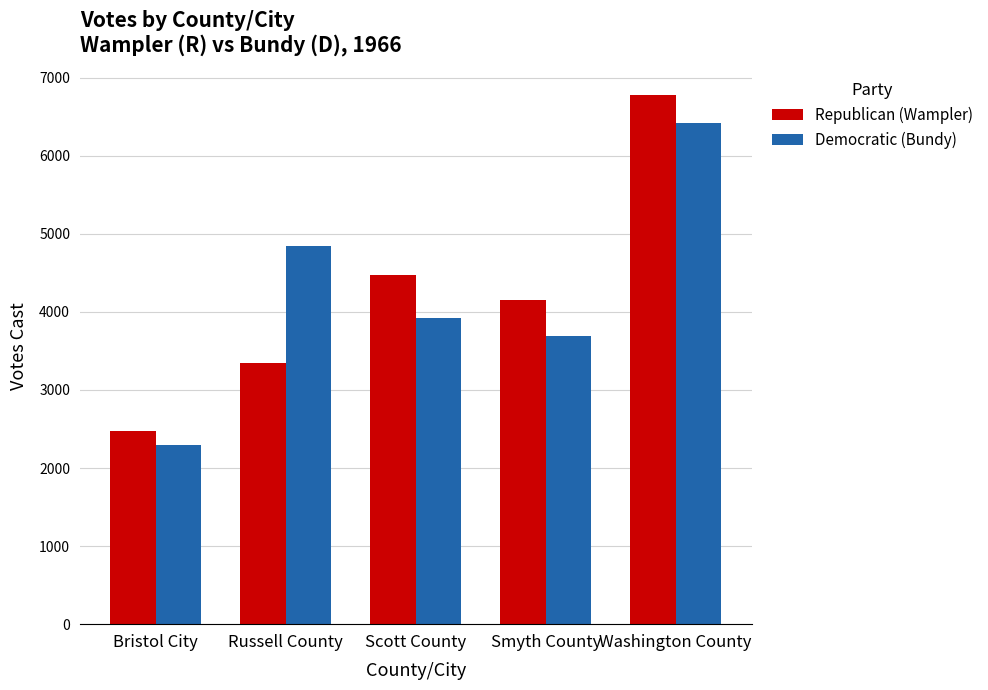

What is the label of the 1st bar from the right?

Washington County